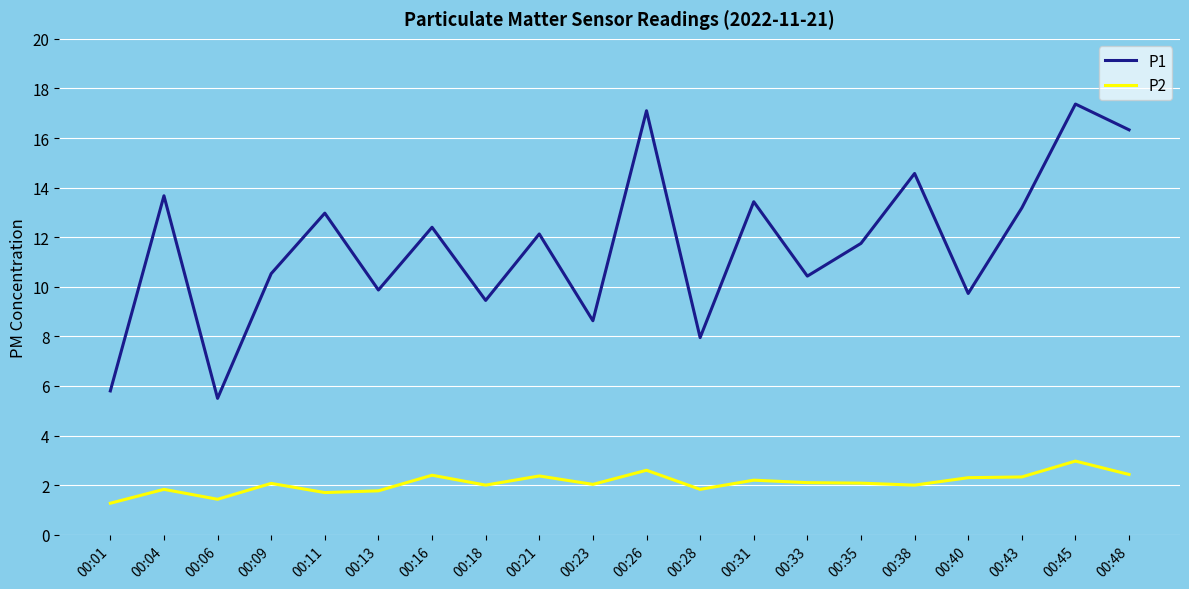

Between 00:16 and 00:43, which series saw the biggest shift?

P1